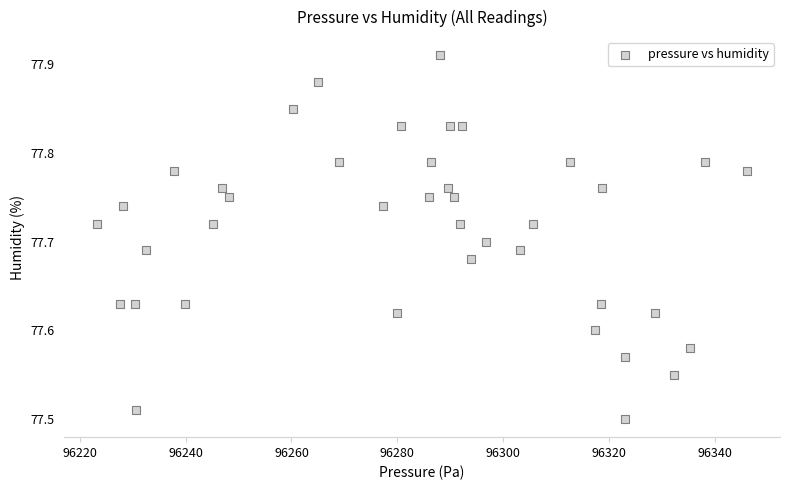

What is the range of X values (max minus min)?

123.0